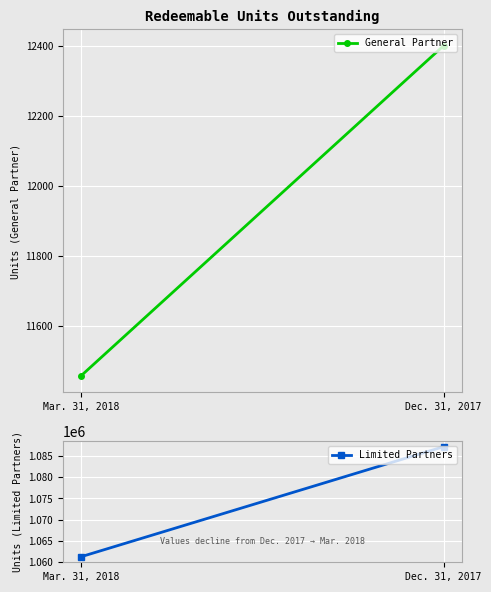

At which label does General Partner first exceed 12400?

Dec. 31, 2017